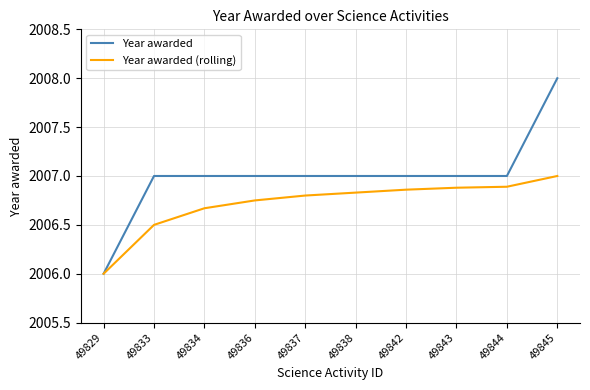

Which series has the largest total across all categories?

Year awarded